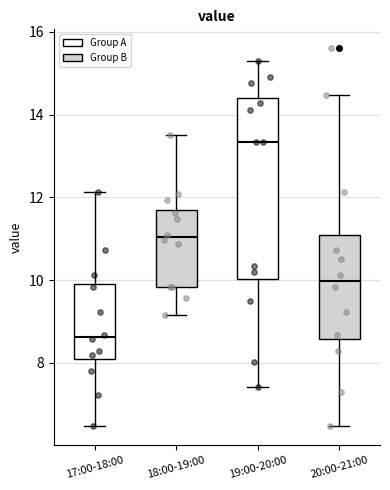

Comparing the boxes themselves (not the whiskers), which one is the tallest?

19:00-20:00